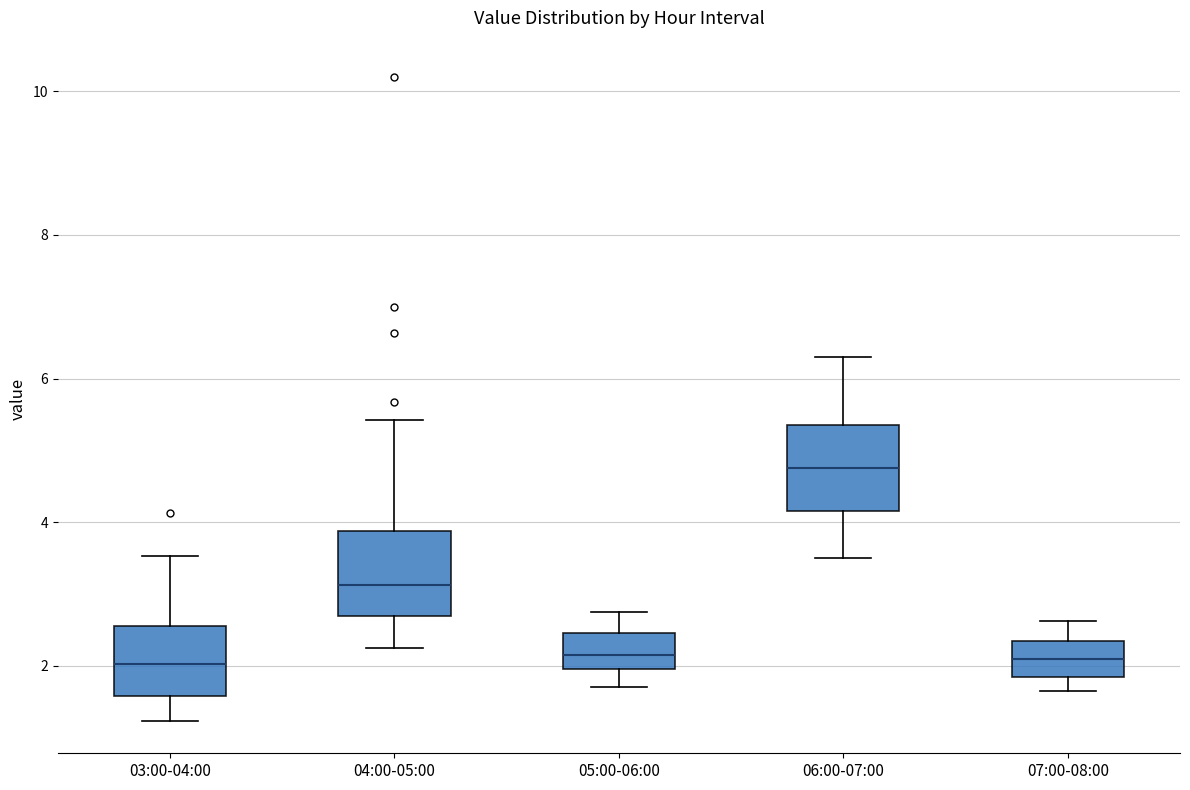

Reading left to right, read every box against the y-axis: the position of its median line, the range the box covers, and the ends of its whiskers. The values are not printed on the chart, so give them approximately, as read against the axis.

03:00-04:00: median 2.0, box 1.6 to 2.6, whiskers 1.2 to 3.6
04:00-05:00: median 3.2, box 2.8 to 3.8, whiskers 2.2 to 5.4
05:00-06:00: median 2.2, box 2.0 to 2.4, whiskers 1.8 to 2.8
06:00-07:00: median 4.8, box 4.2 to 5.4, whiskers 3.6 to 6.4
07:00-08:00: median 2.2, box 1.8 to 2.4, whiskers 1.6 to 2.6